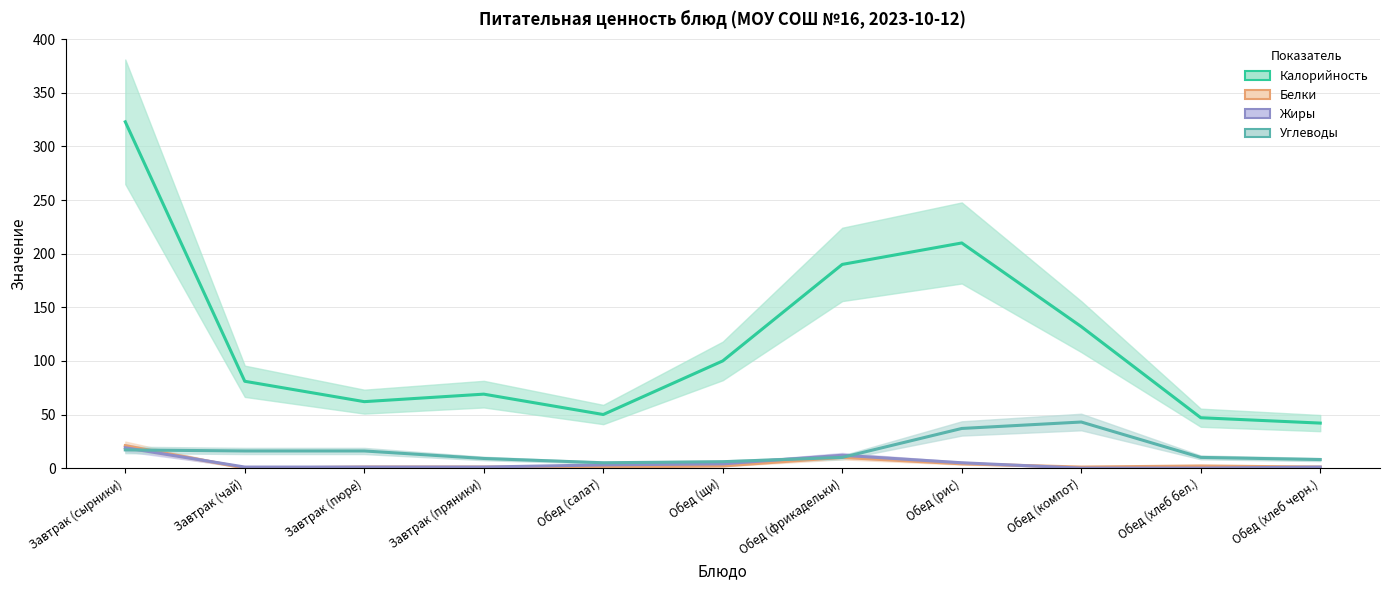

Where is the first local maximum for Калорийность?

Завтрак (пряники)